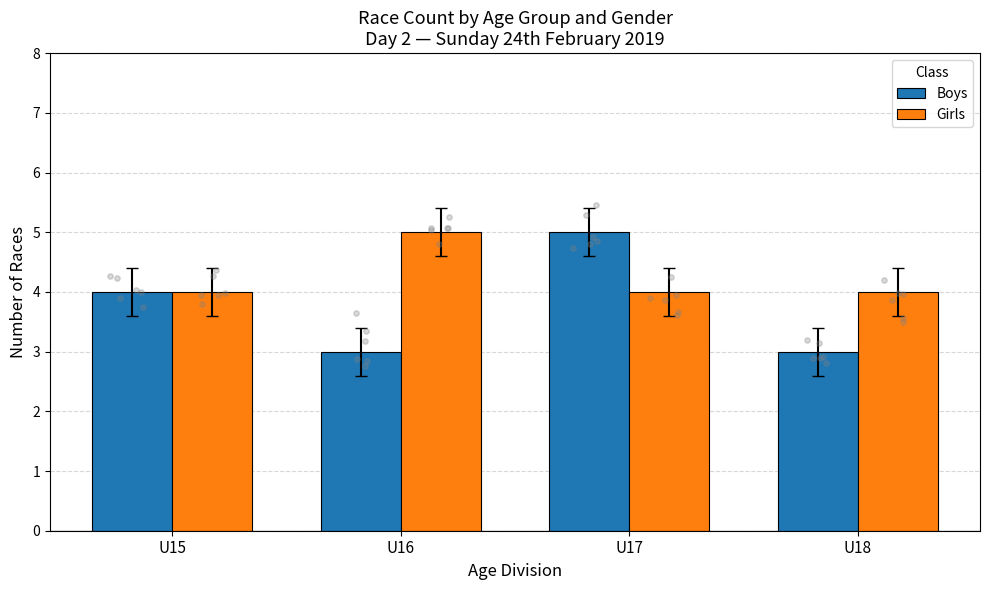

Which series has the widest spread of Y values?

Boys